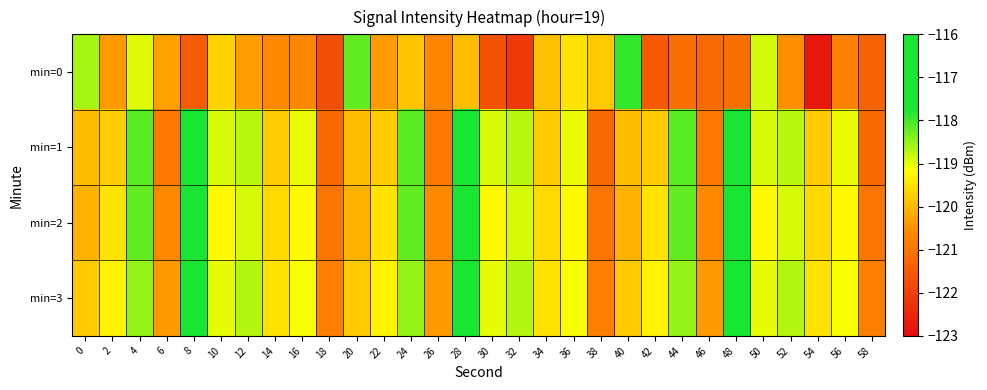

Which has a higher value, 10 or 12?

10